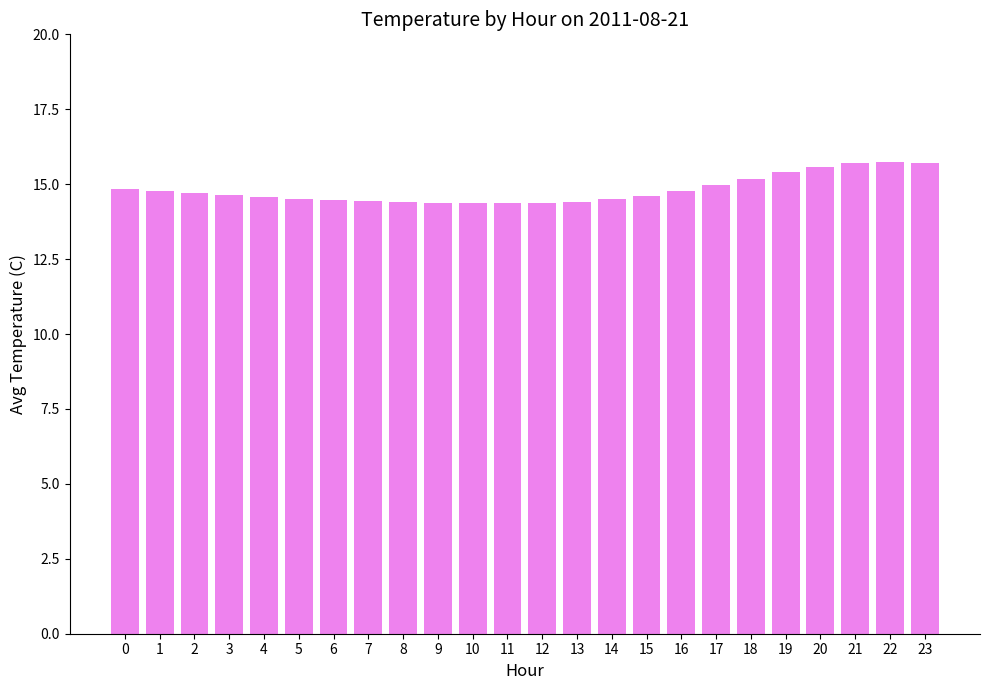

What is the sum of the values at 9 and 4?

29.0